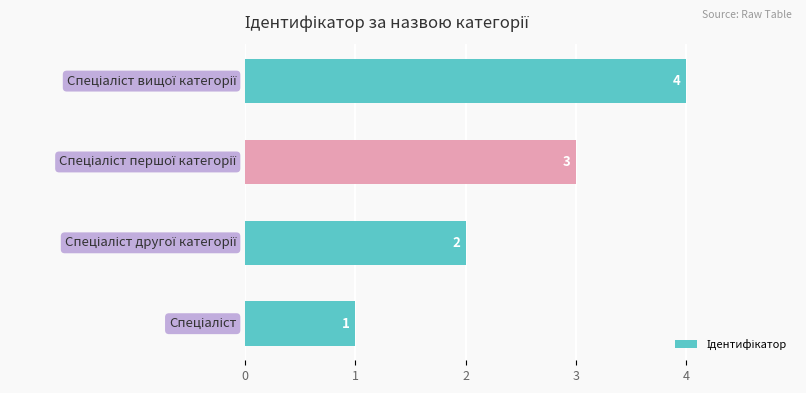

How many categories are shown in the chart?

4